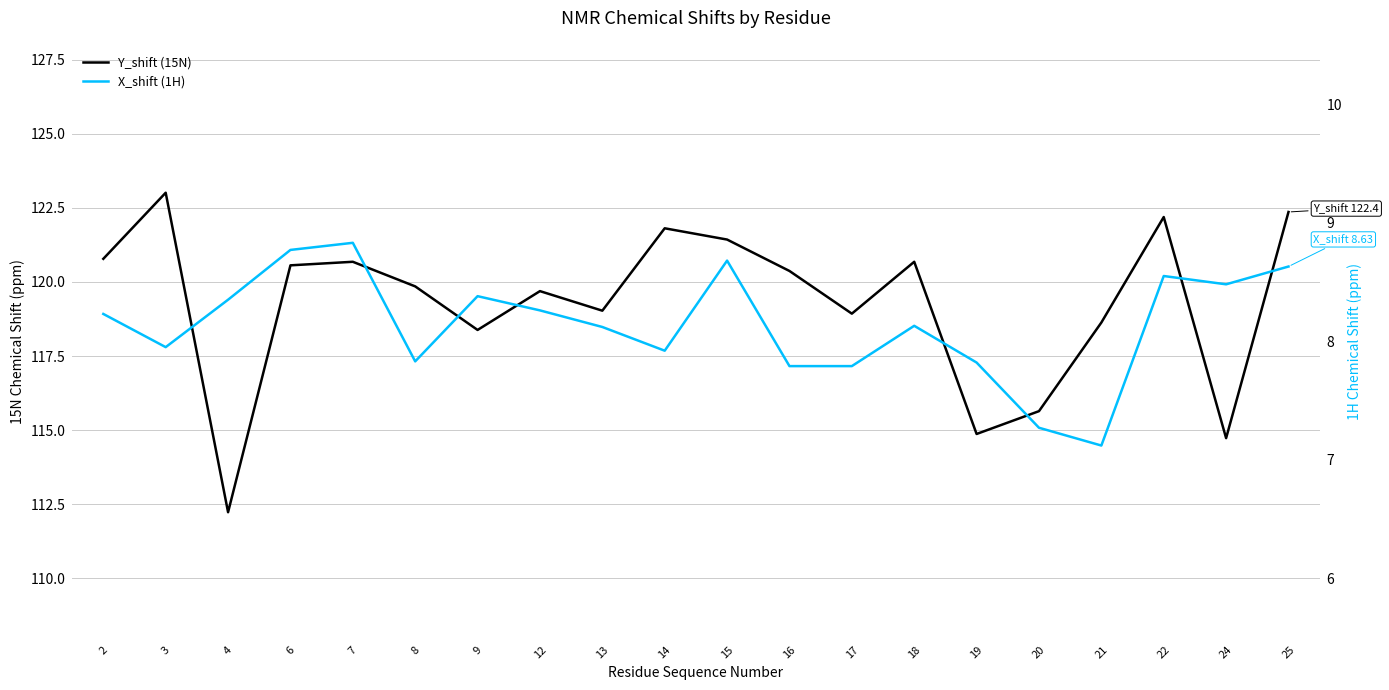

At which category is the sum across all series the highest?

25